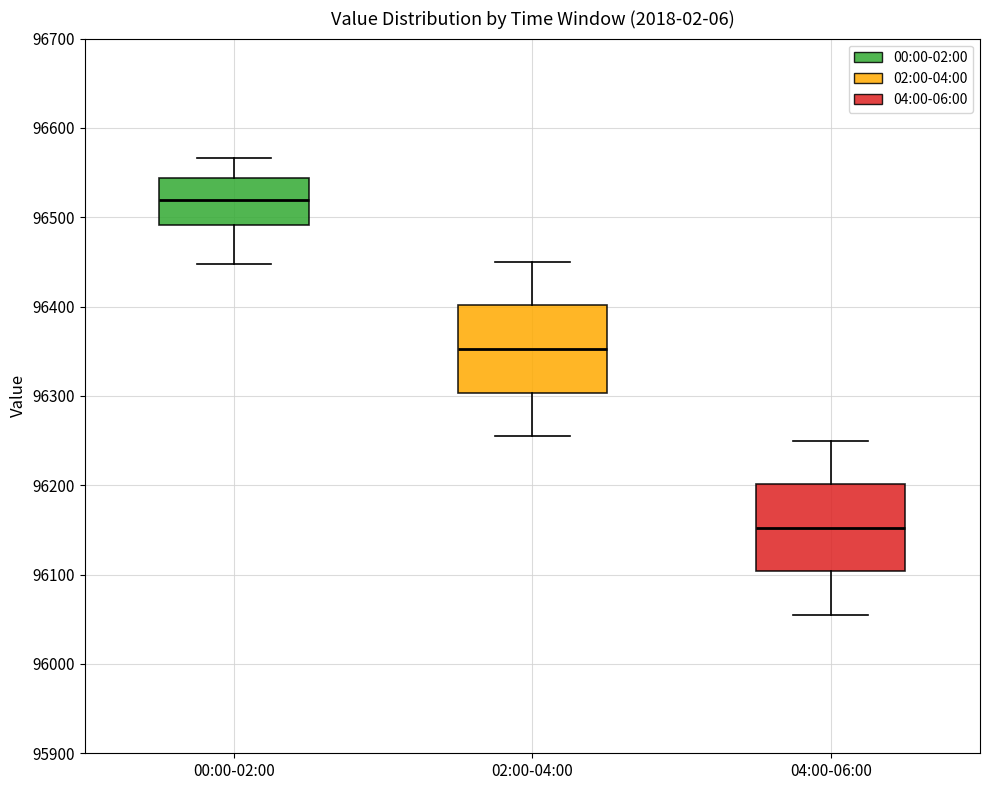

Reading left to right, transcribe this box plot: for each box, give where its median line is, the range the box spans, and where its two whiskers end, as read against the y-axis. The values are not printed on the chart, so give them approximately, as read against the axis.

00:00-02:00: median 96520, box 96490 to 96540, whiskers 96450 to 96570
02:00-04:00: median 96350, box 96300 to 96400, whiskers 96260 to 96450
04:00-06:00: median 96150, box 96100 to 96200, whiskers 96060 to 96250